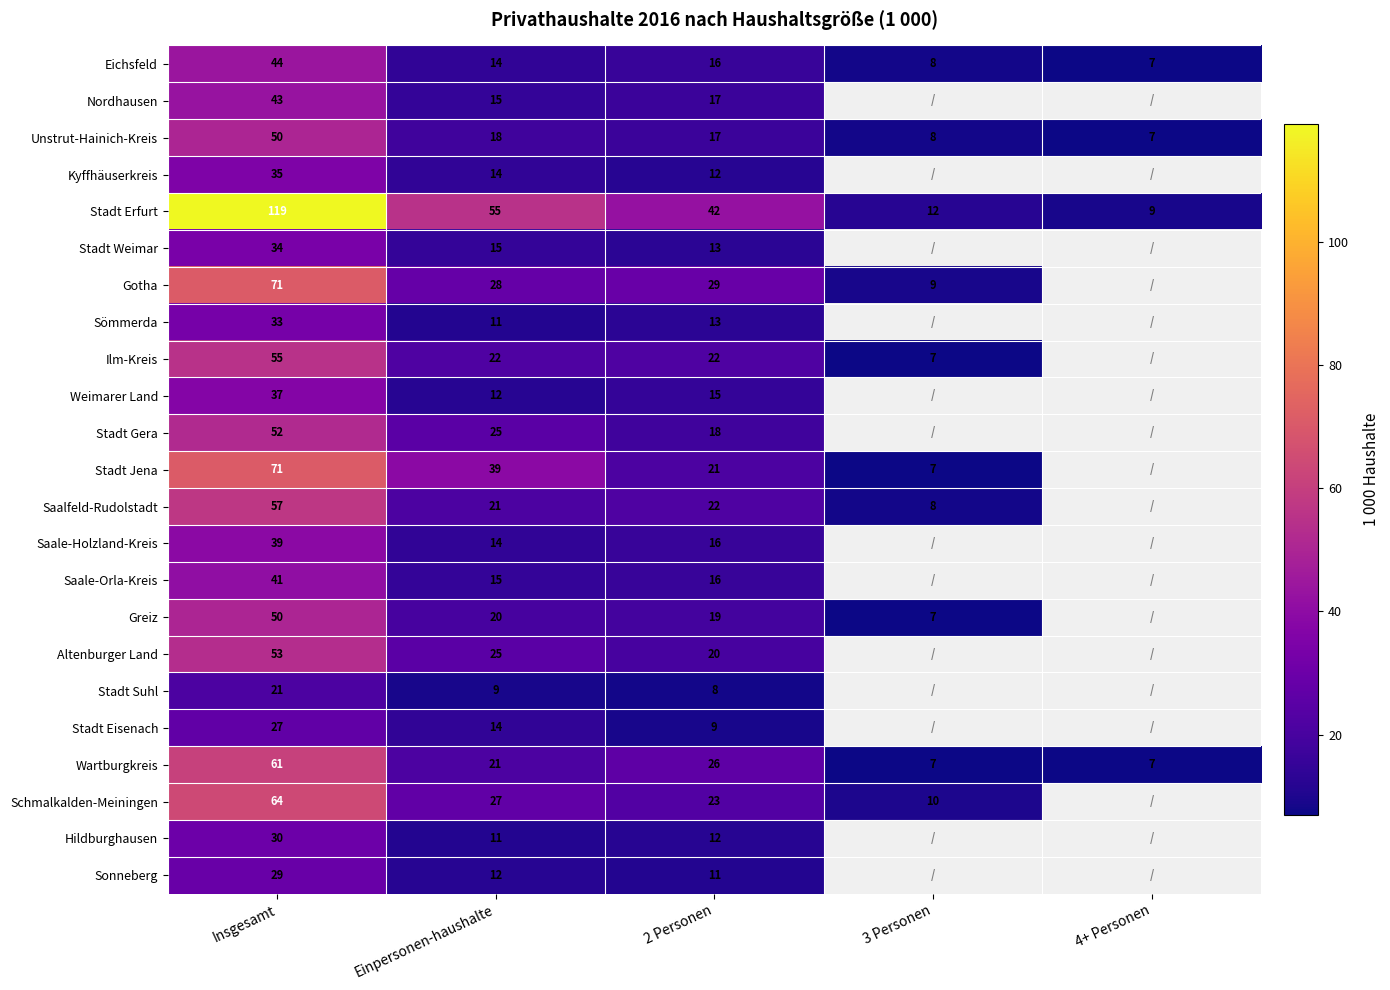

What is the smallest value displayed?

7.0